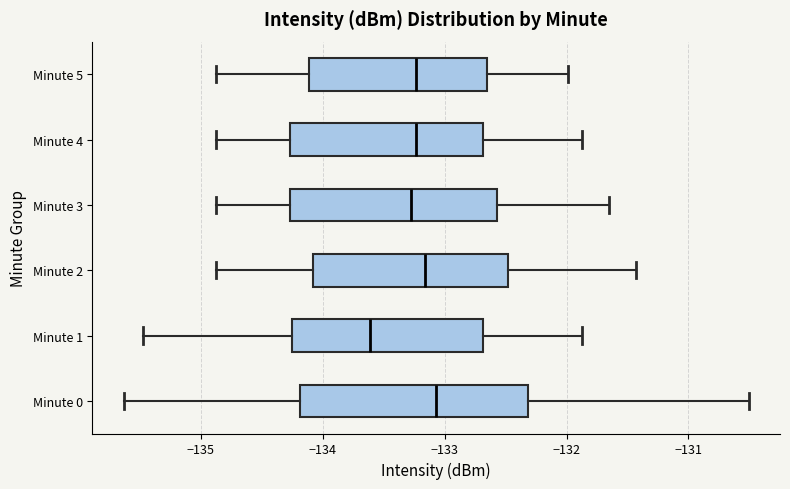

Which box is the widest, from its left edge to its right edge?

Minute 0